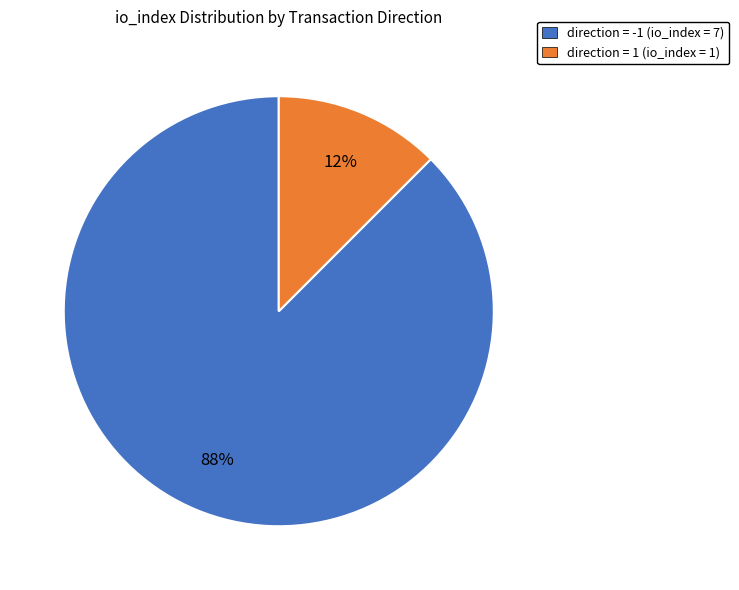

To the nearest percent, what is the average slice percentage?

50%